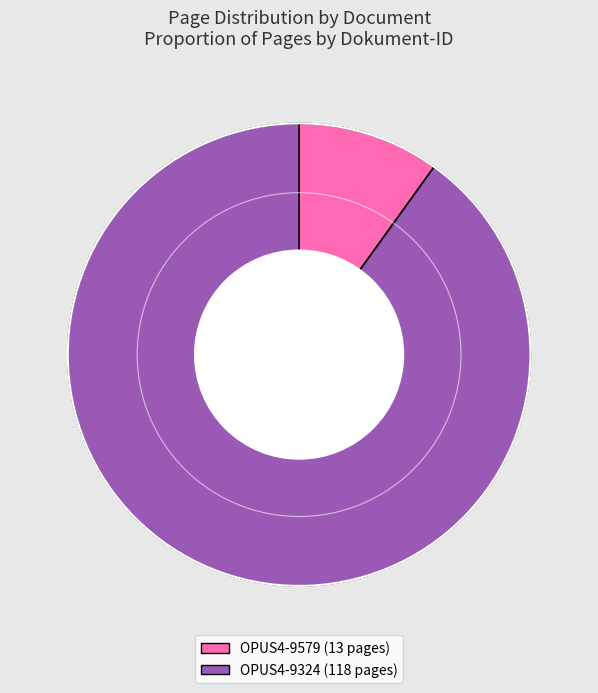

Does OPUS4-9324 represent more than half of the total?

Yes